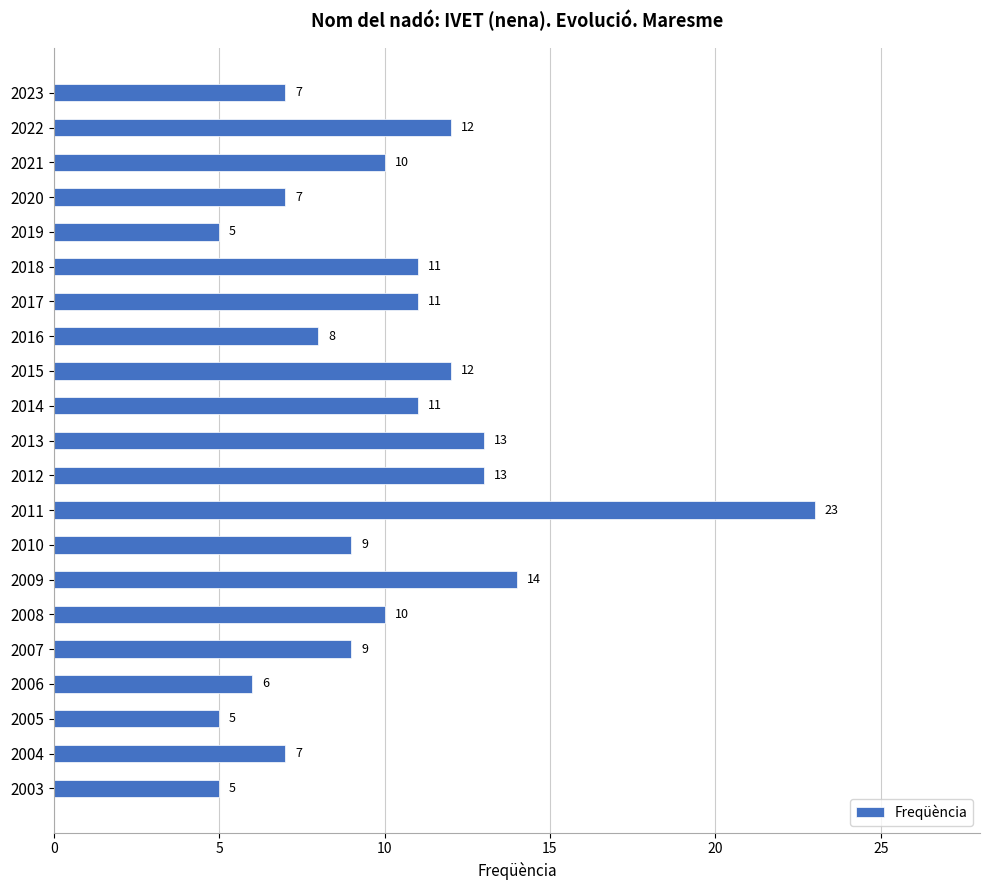

What is the change in value from 2022 to 2003?

-7